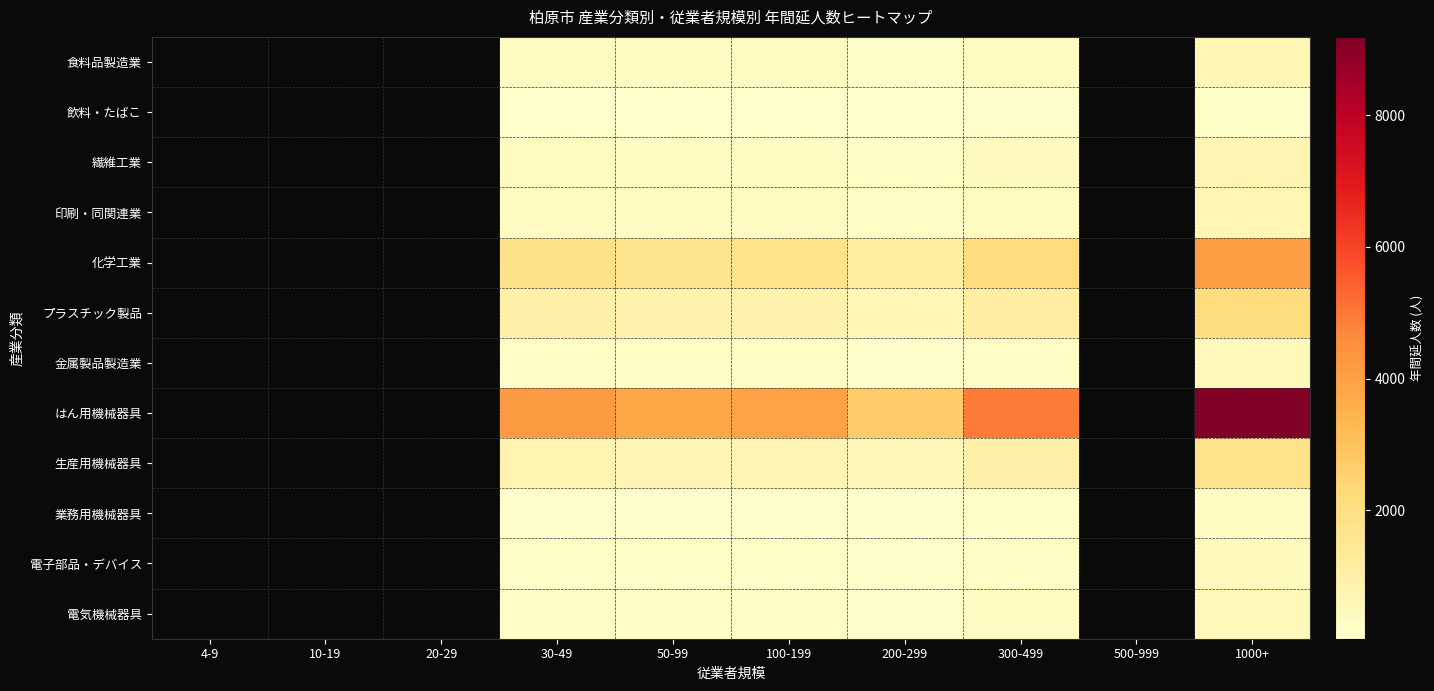

What is the total value across all series at 50-99?

8699.7